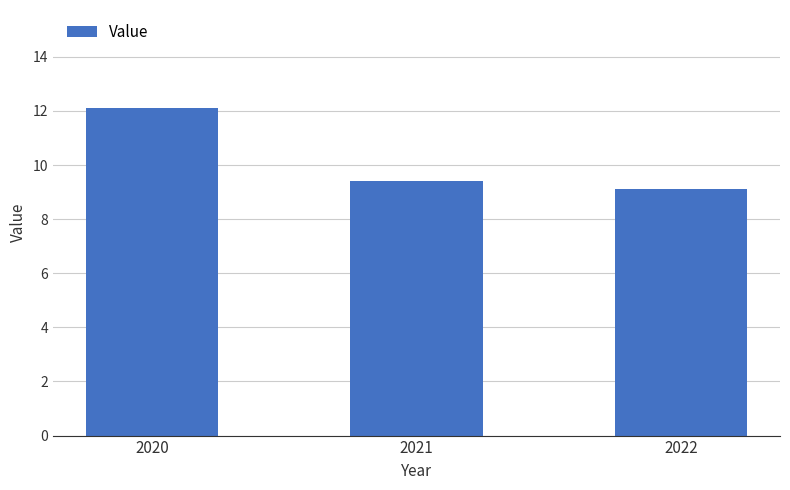

The chart shows a value of 13.5 at 2021. True or false?

False